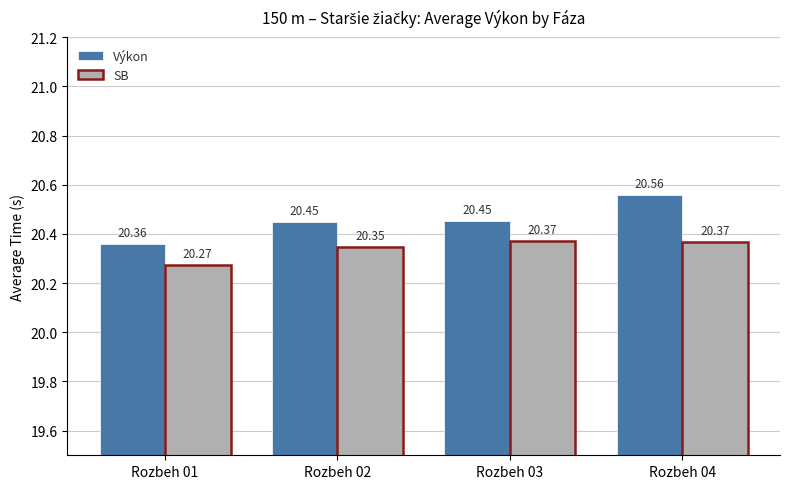

Is the value of SB at Rozbeh 01 greater than the value of Výkon at Rozbeh 04?

No